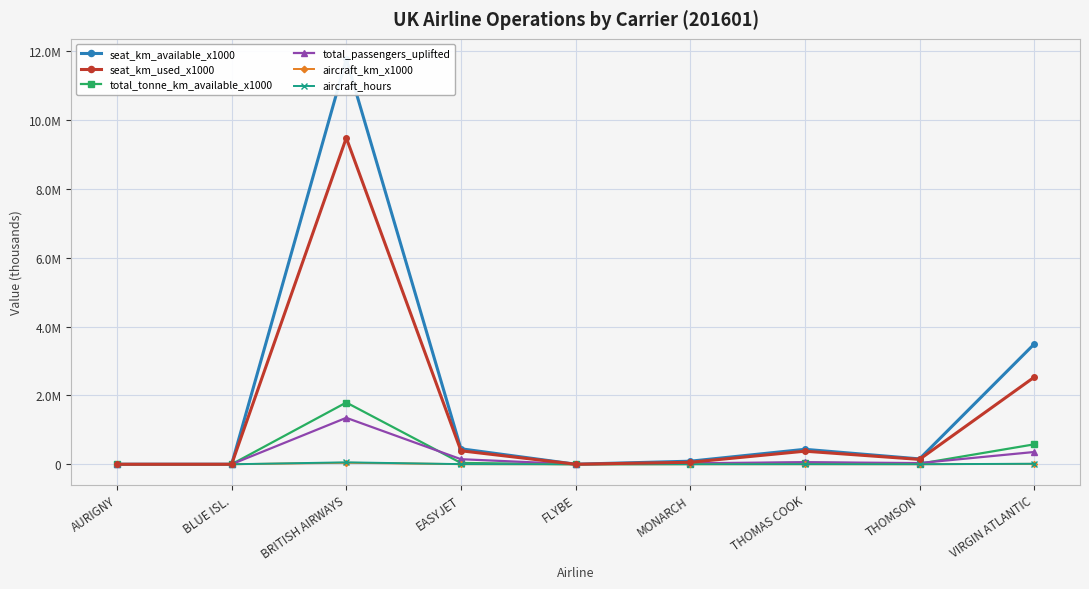

What is the total value across all series at THOMAS COOK?

925297